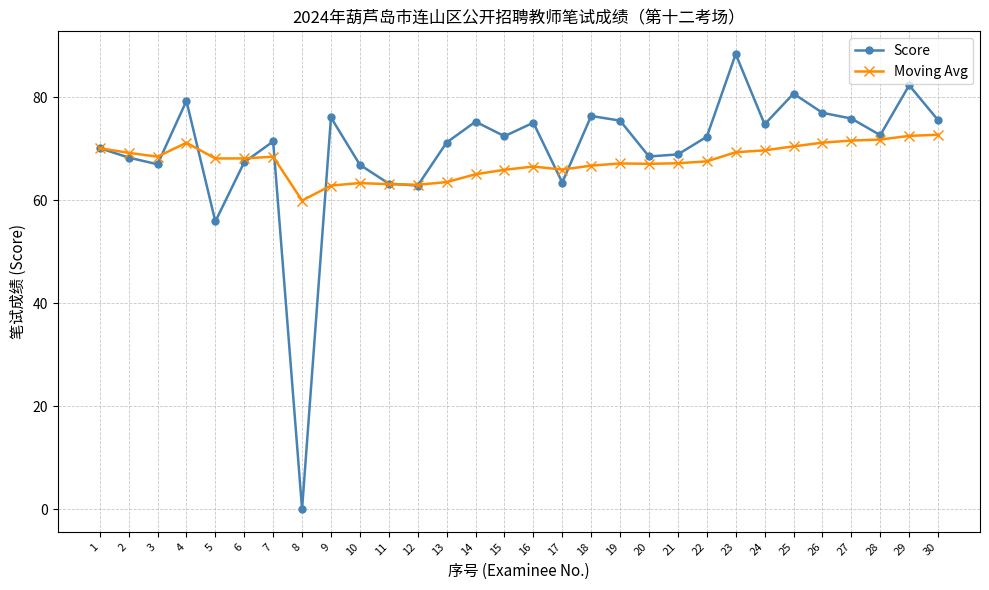

True or false: Score has a value of 145.3 at 29.

False